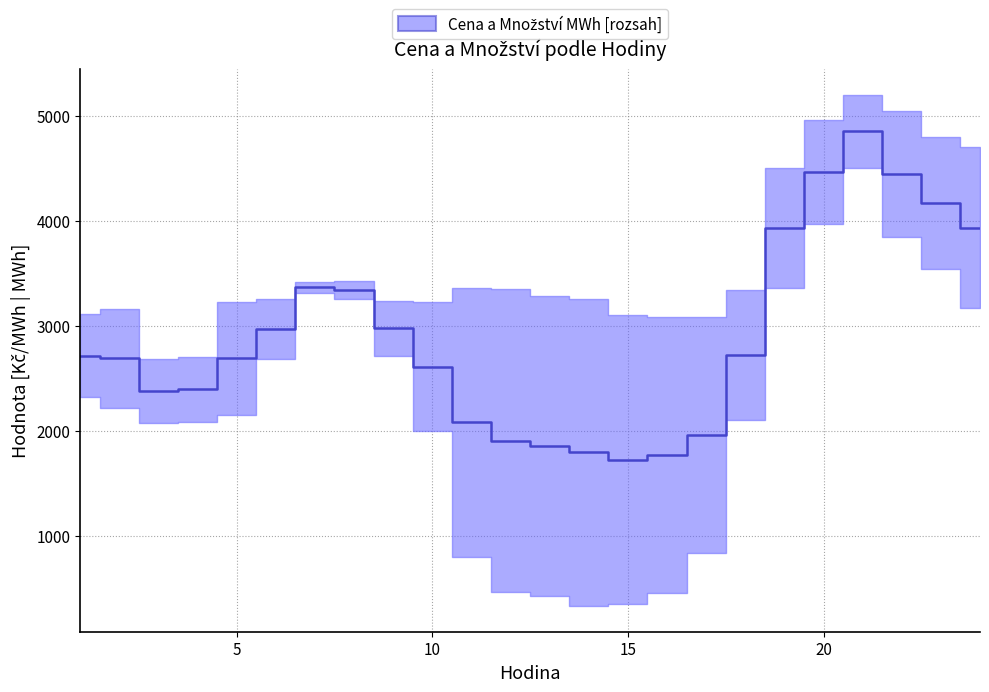

Reading left to right, what are all the values shown in this chart?

2714.8	2690.9	2375.3	2393.3	2688.9	2970.5	3366.0	3343.2	2976.8	2611.8	2080.7	1906.8	1850.3	1793.0	1722.5	1767.6	1959.2	2720.8	3932.6	4465.7	4856.7	4450.4	4171.0	3937.3